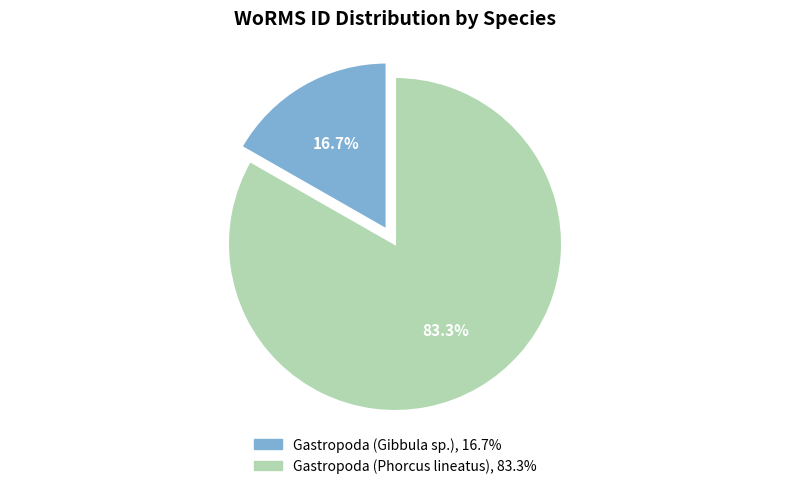

Rank the categories by value from highest to lowest.

Gastropoda (Phorcus lineatus), Gastropoda (Gibbula sp.)